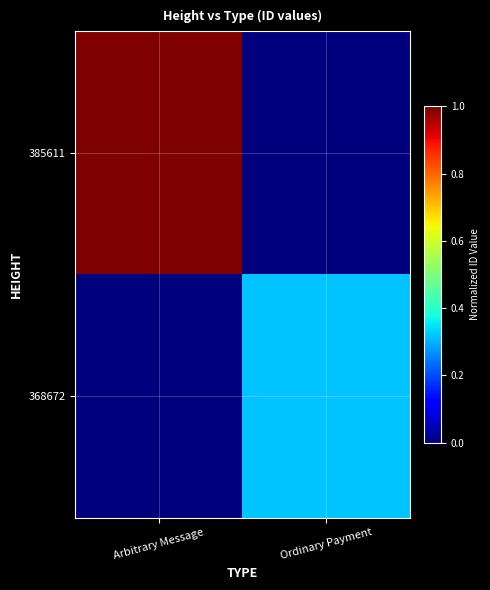

Reading right to left, what are all the values shown in this chart?

385611: Ordinary Payment=0.0	Arbitrary Message=1.0
368672: Ordinary Payment=0.3	Arbitrary Message=0.0